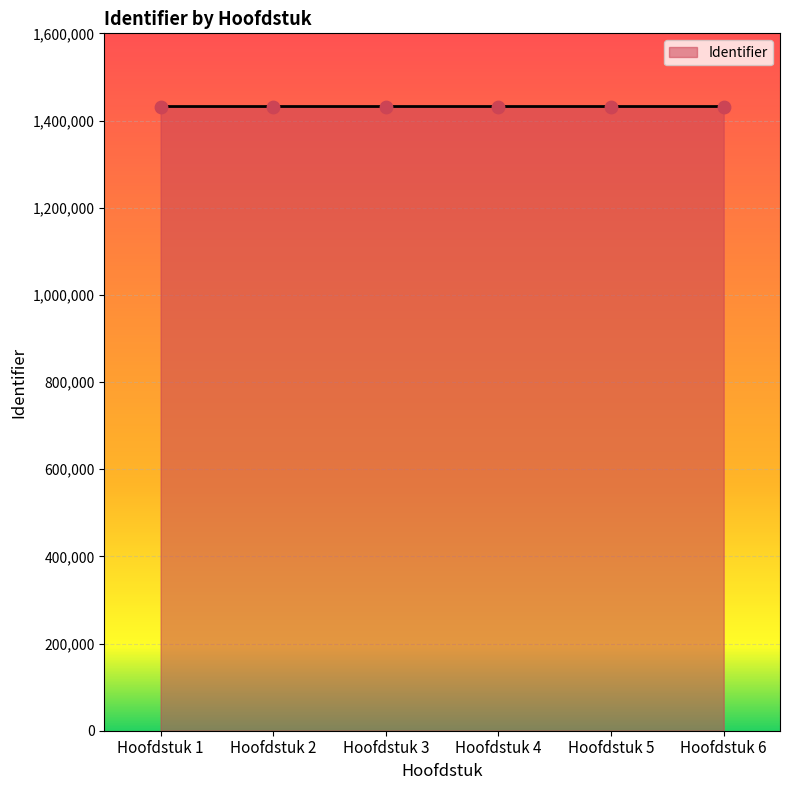

What is the ratio of the value at Hoofdstuk 1 to the value at Hoofdstuk 6?

1.0